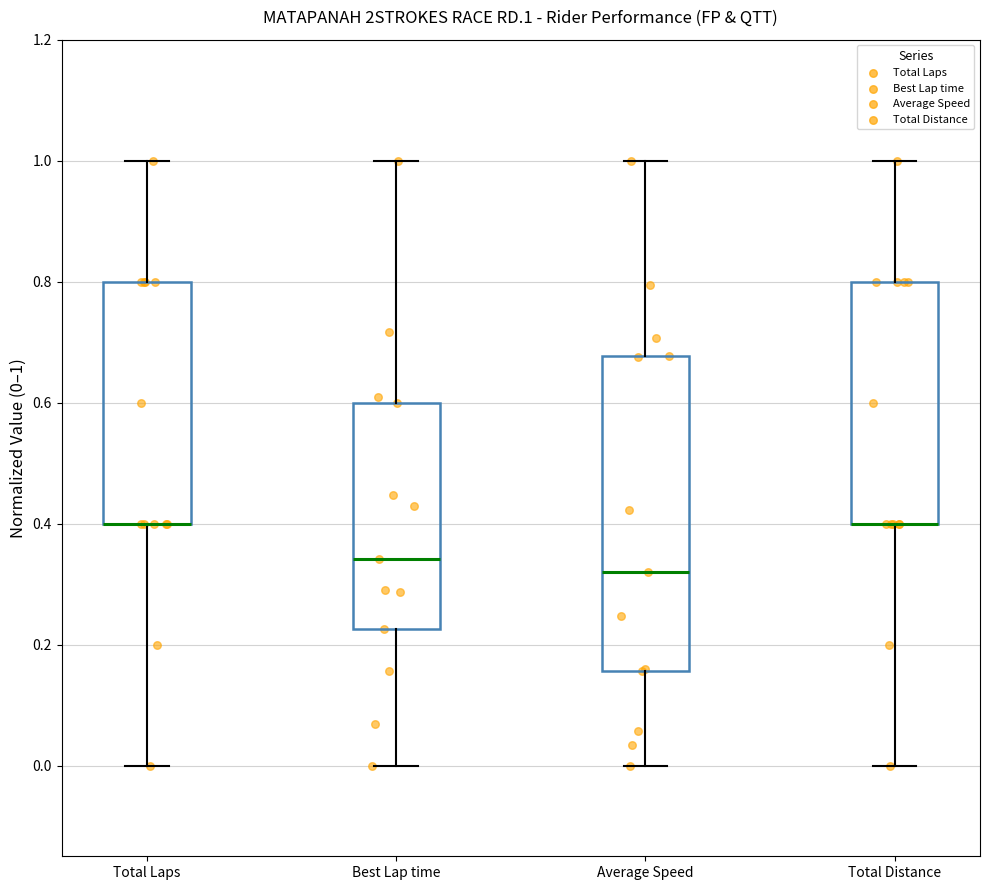

Reading left to right, transcribe this box plot: for each box, give where its median line is, the range the box spans, and where its two whiskers end, as read against the y-axis. The values are not printed on the chart, so give them approximately, as read against the axis.

Total Laps: median 0.40 (drawn on the box's lower edge), box 0.40 to 0.80, whiskers 0.00 to 1.00
Best Lap time: median 0.34, box 0.22 to 0.60, whiskers 0.00 to 1.00
Average Speed: median 0.32, box 0.16 to 0.68, whiskers 0.00 to 1.00
Total Distance: median 0.40 (drawn on the box's lower edge), box 0.40 to 0.80, whiskers 0.00 to 1.00